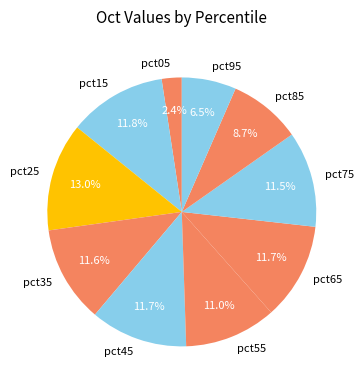

Count the number of slices in the pie.

10